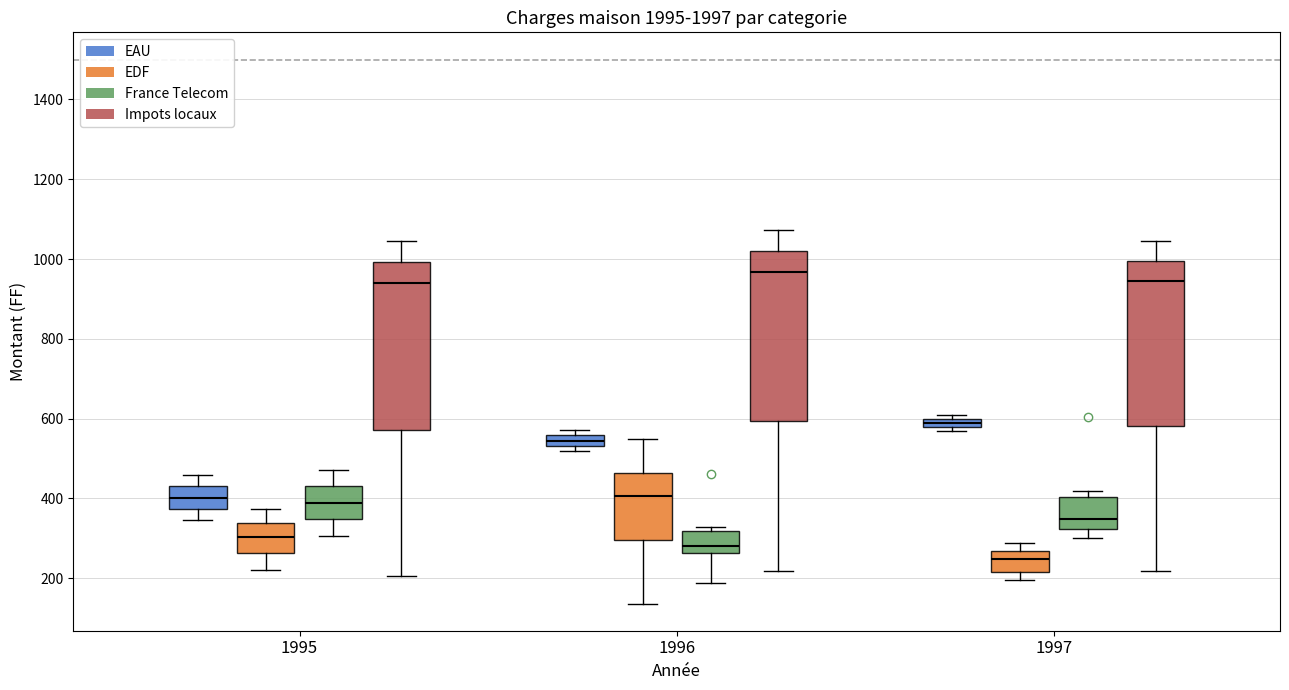

Where does the lower whisker of the box for 1996 (France Telecom) end on the y-axis? The values are not printed on the chart, so give them approximately, as read against the axis.

180